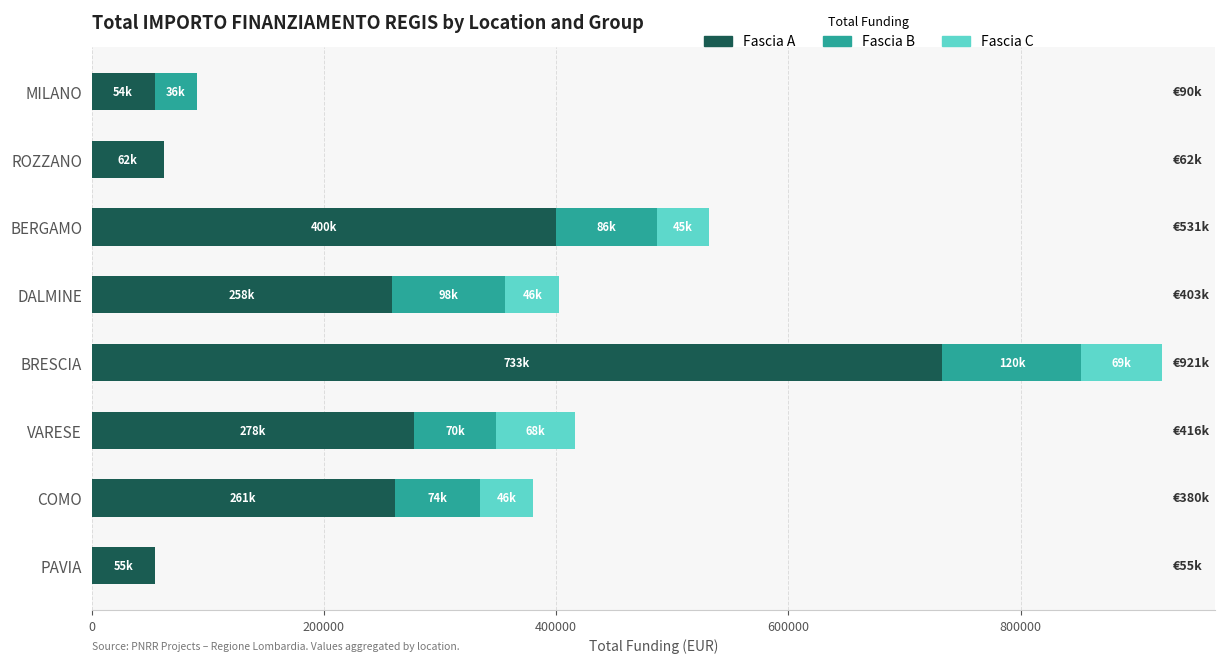

Which category has the highest value in the Fascia A series?

BRESCIA